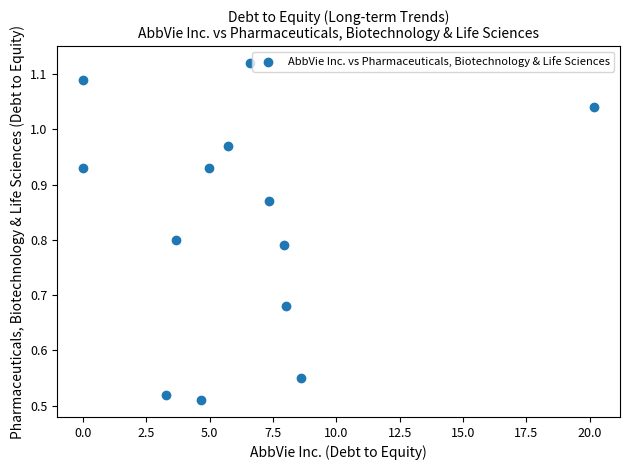

What is the range of X values (max minus min)?

20.2